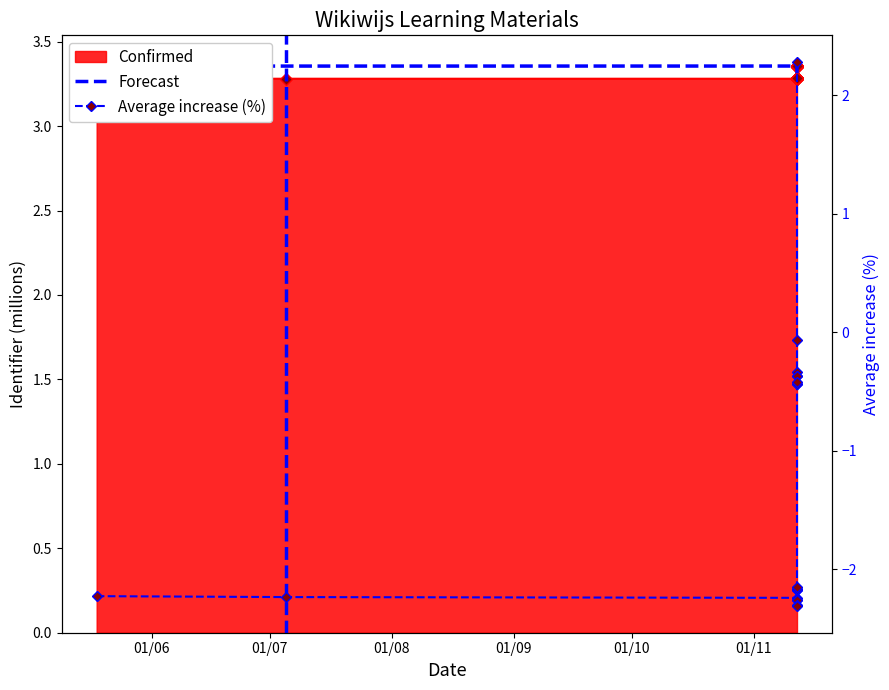

What position from the left is 01/10?

5